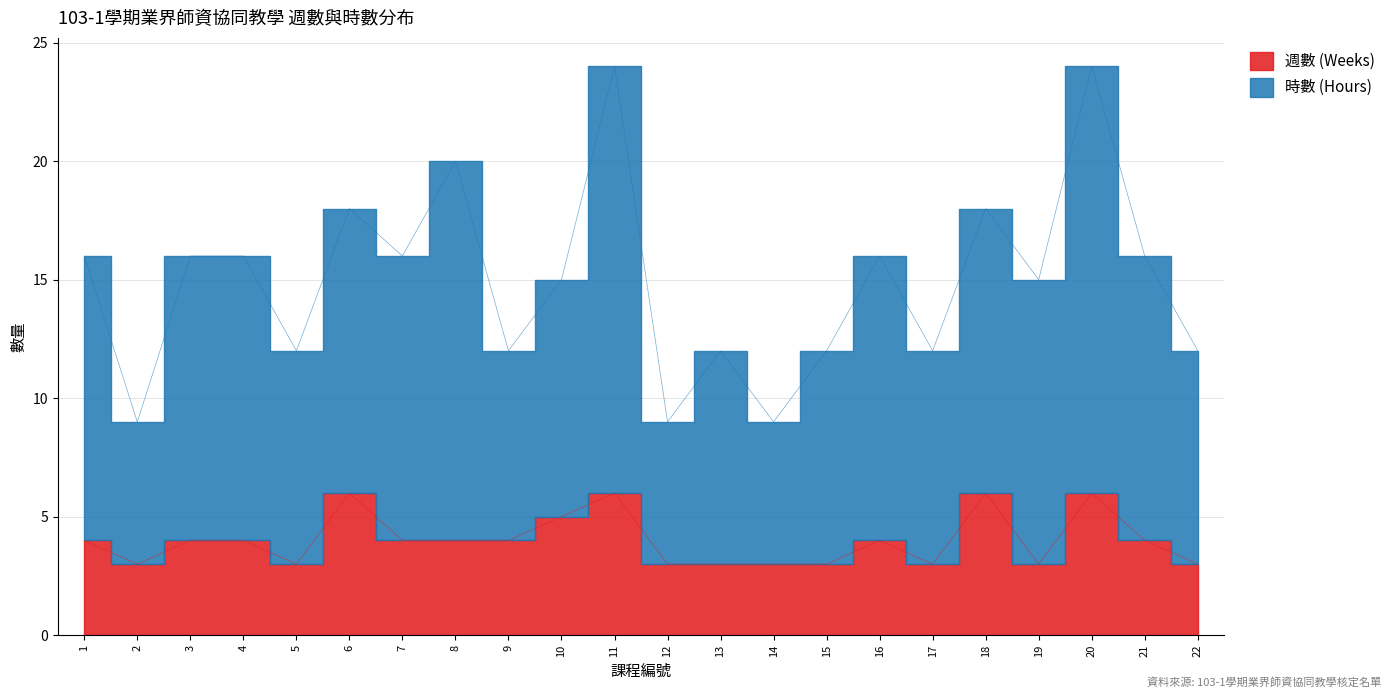

Is it true that 週數 (Weeks) equals 1 at 13?

False